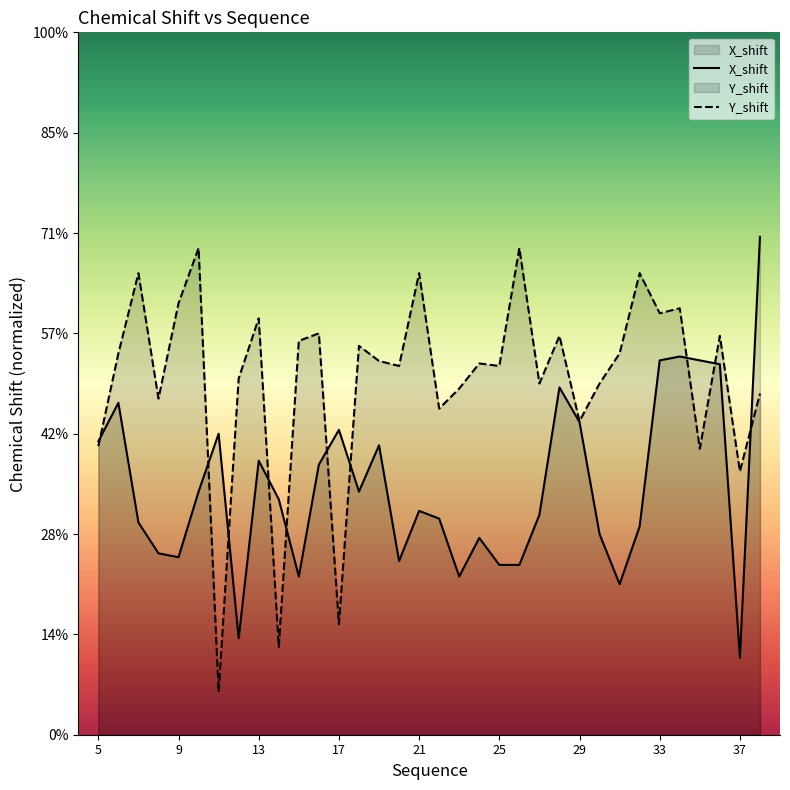

Reading right to left, extract all data points from this chart.

X_shift: 38=9.9	37=1.5	36=7.4	35=7.5	34=7.5	33=7.5	32=4.2	31=3.0	30=4.0	29=6.2	28=6.9	27=4.4	26=3.4	25=3.4	24=3.9	23=3.2	22=4.3	21=4.5	20=3.5	19=5.8	18=4.8	17=6.1	16=5.4	15=3.2	14=4.7	13=5.5	12=1.9	11=6.0	10=4.8	9=3.5	8=3.6	7=4.2	6=6.6	5=5.8
Y_shift: 38=6.8	37=5.2	36=8.0	35=5.7	34=8.5	33=8.4	32=9.2	31=7.6	30=7.0	29=6.2	28=8.0	27=7.0	26=9.7	25=7.4	24=7.4	23=6.9	22=6.5	21=9.2	20=7.4	19=7.5	18=7.8	17=2.2	16=8.0	15=7.9	14=1.8	13=8.3	12=7.1	11=0.9	10=9.7	9=8.6	8=6.7	7=9.2	6=7.6	5=5.8